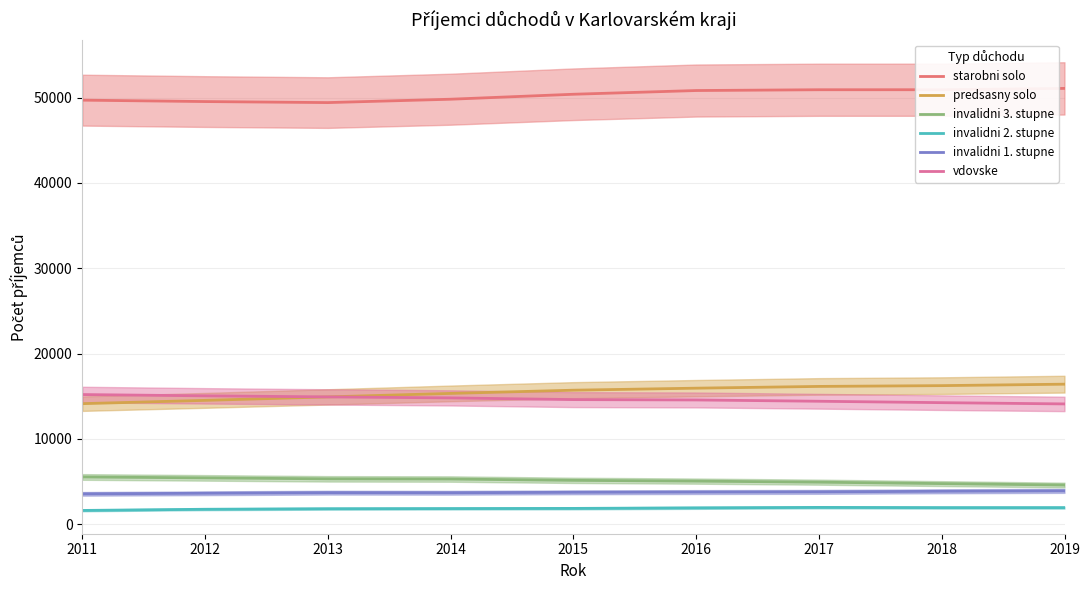

True or false: invalidni 1. stupne and vdovske intersect in this chart.

False